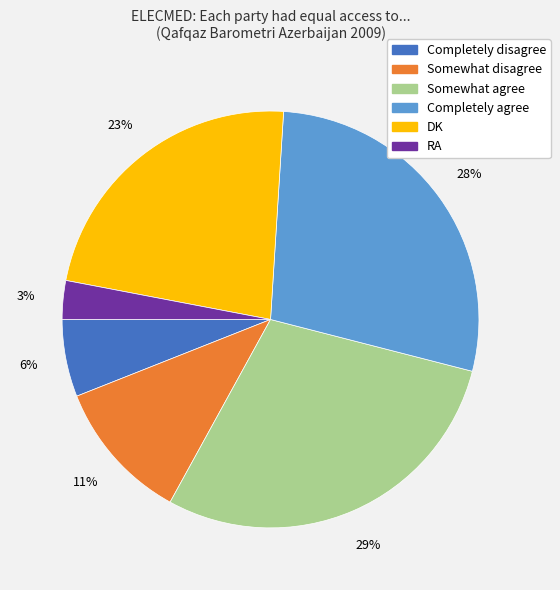

True or false: Somewhat disagree accounts for 11% of the total.

True